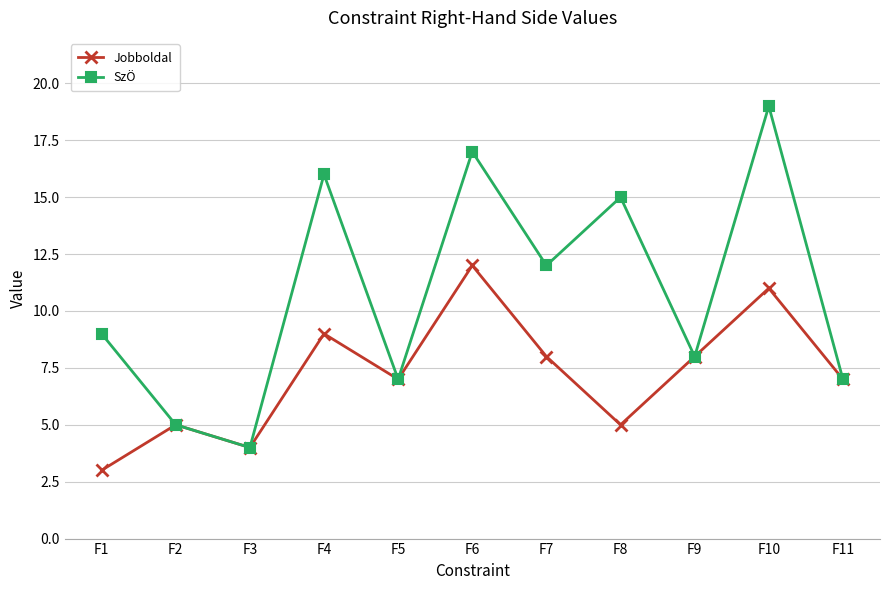

What are all the series names shown in the legend?

Jobboldal, SzÖ